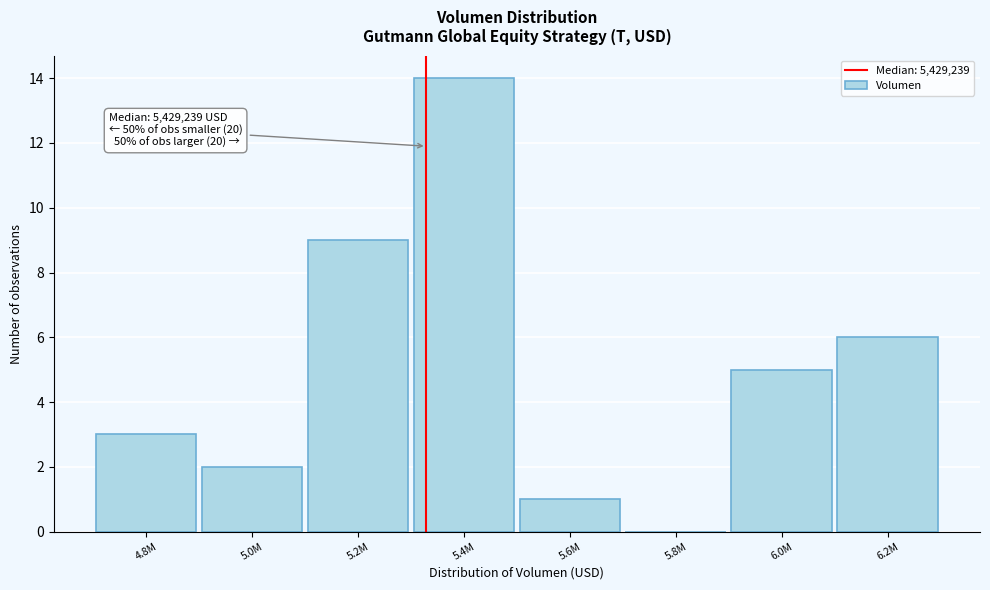

Reading right to left, what are all the values shown in this chart?

6.2M=6	6.0M=5	5.8M=0	5.6M=1	5.4M=14	5.2M=9	5.0M=2	4.8M=3